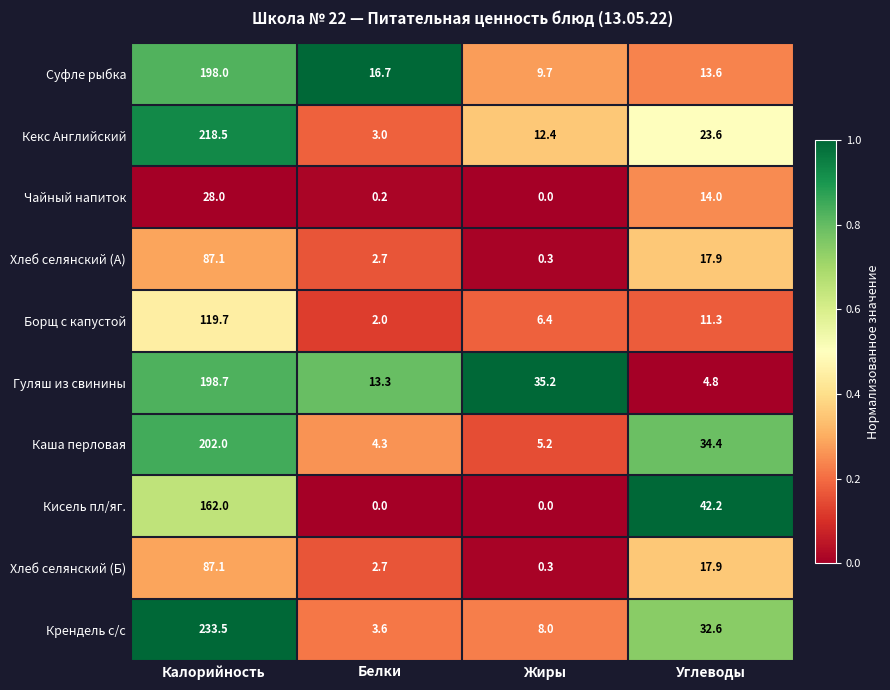

What is the greatest value displayed?

233.5